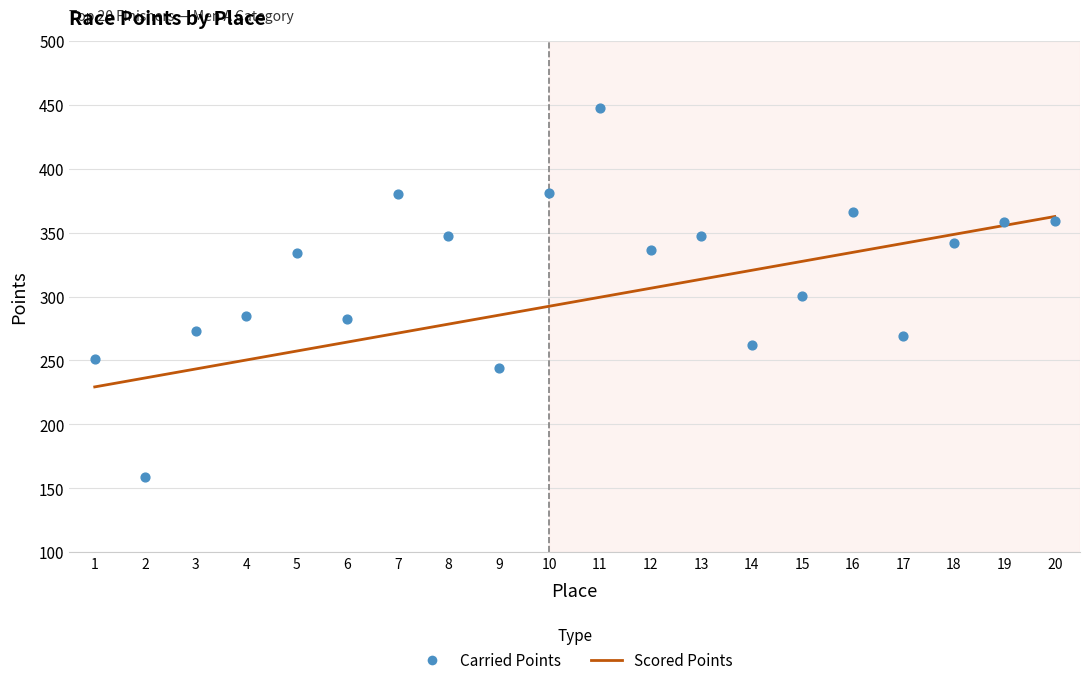

At how many categories does at least one series exceed 167?

20